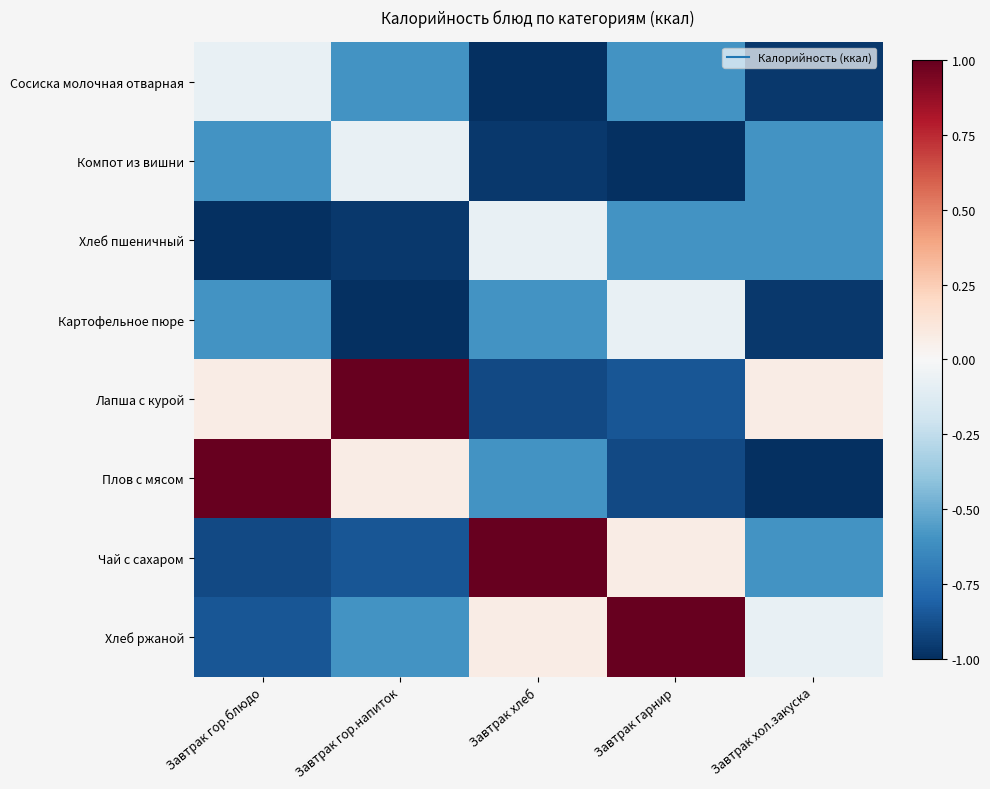

Which category has the lowest value across all series?

Завтрак хлеб